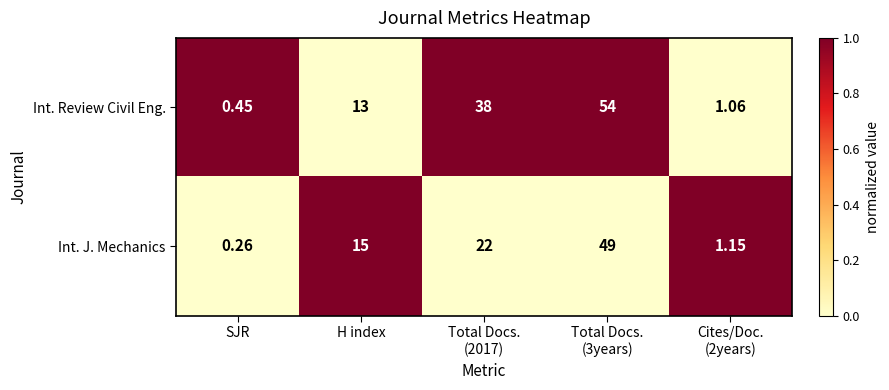

Which series changed the most between SJR and H index?

Int. J. Mechanics